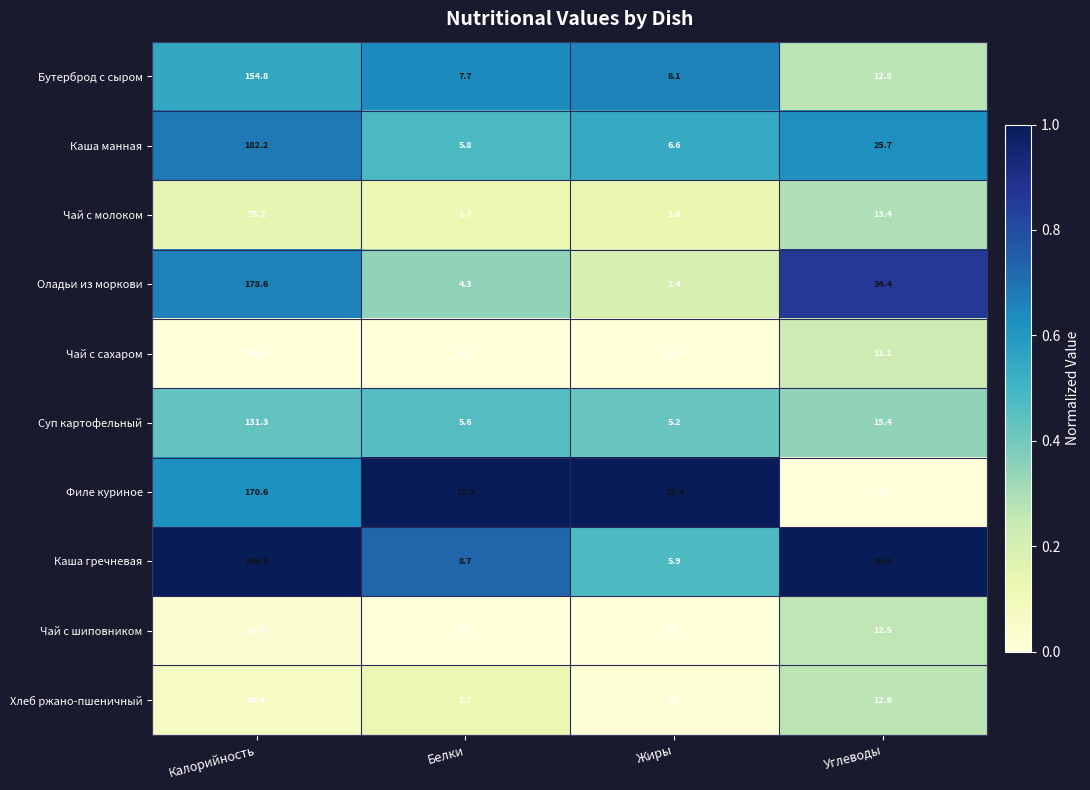

Which category has the highest value across all series?

Калорийность